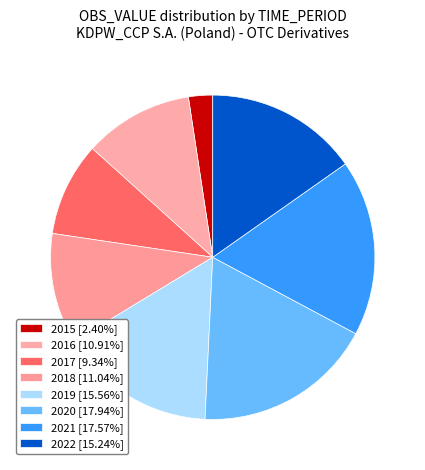

To the nearest percent, what portion does 2018 represent?

11%